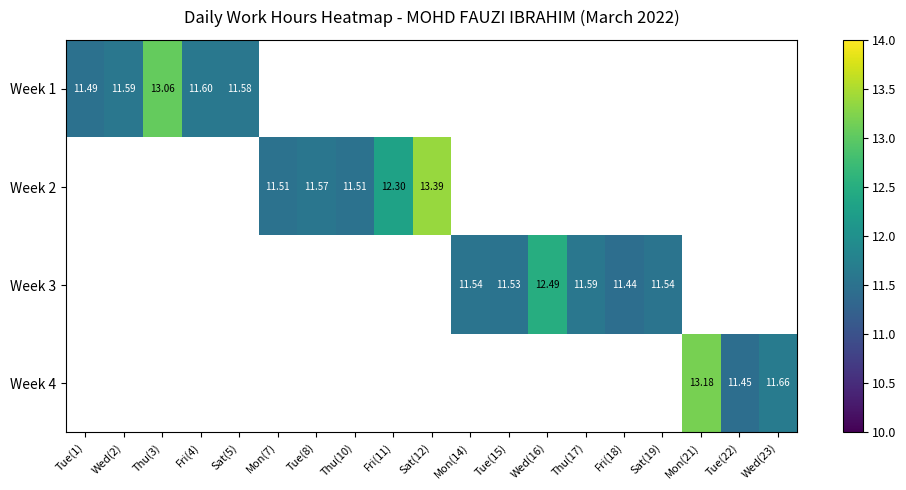

What is the sum of all Week 3 values?

70.1